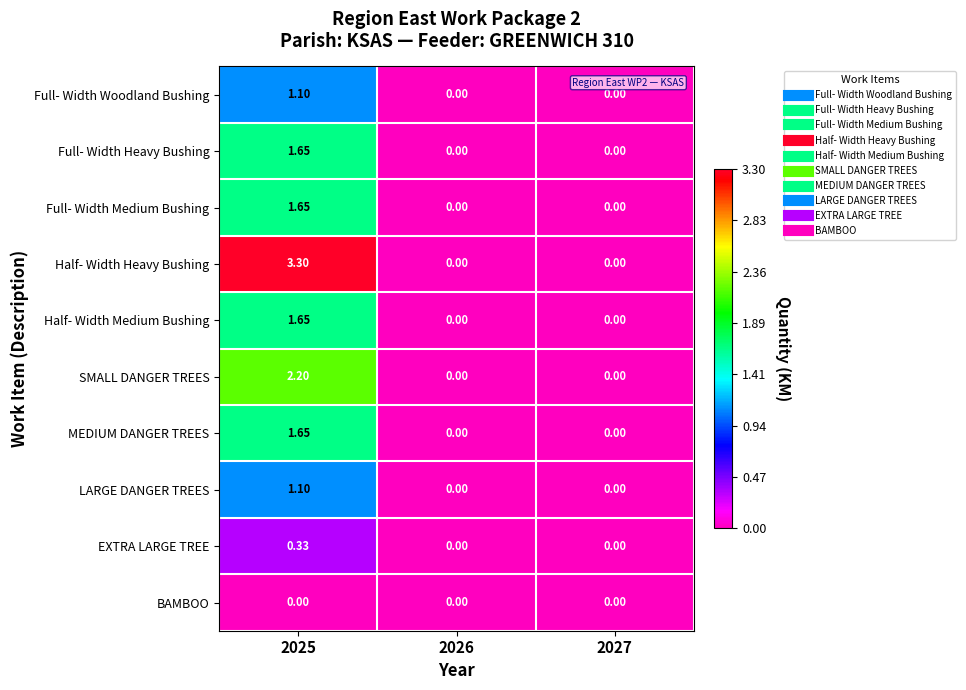

Which series has the largest total across all categories?

Half- Width Heavy Bushing